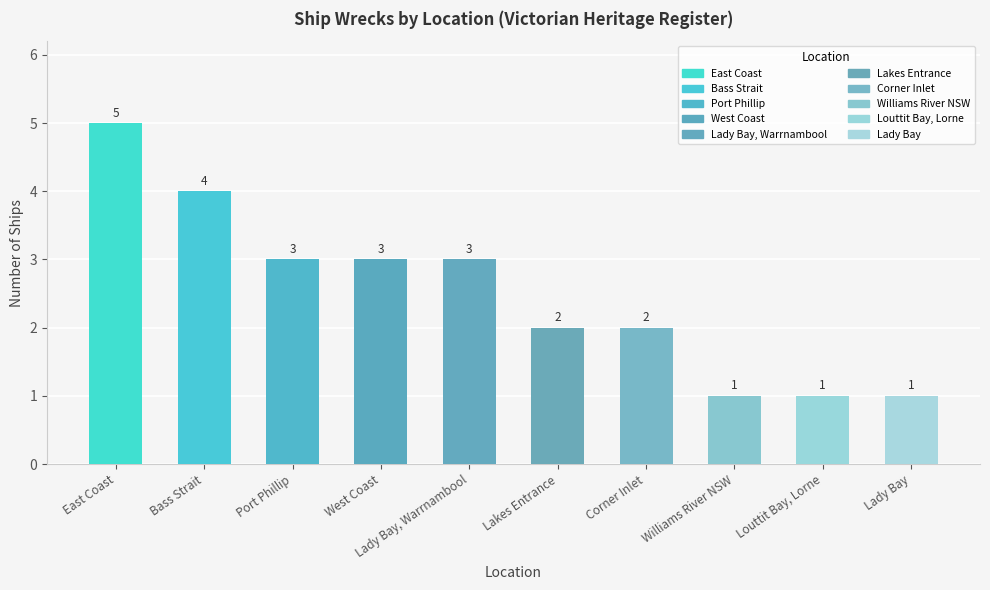

Reading left to right, transcribe all the data shown in this chart.

5	4	3	3	3	2	2	1	1	1